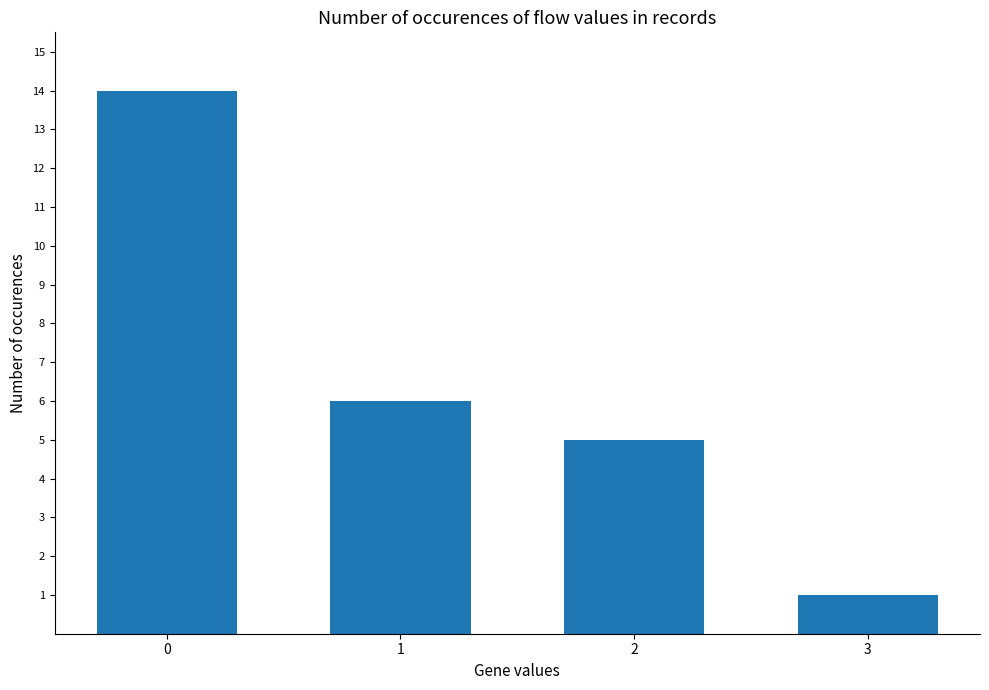

List the labels in order of value, largest first.

0, 1, 2, 3